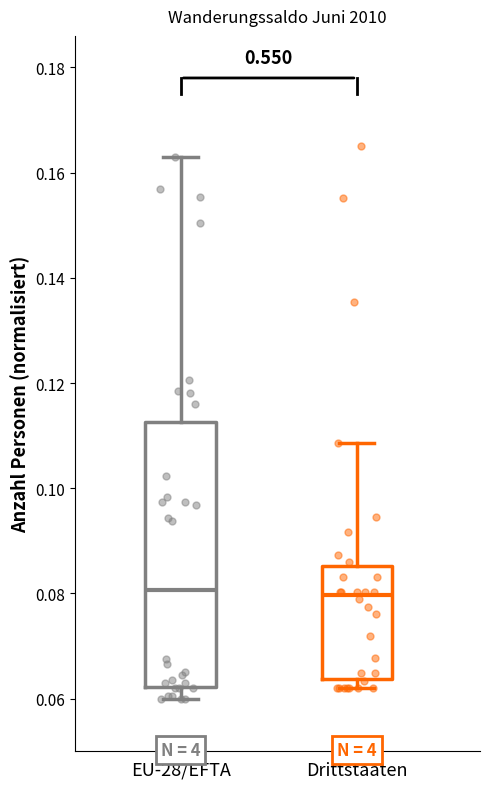

Reading left to right, transcribe this box plot: for each box, give where its median line is, the range the box spans, and where its two whiskers end, as read against the y-axis. The values are not printed on the chart, so give them approximately, as read against the axis.

EU-28/EFTA: median 0.080, box 0.062 to 0.112, whiskers 0.060 to 0.164
Drittstaaten: median 0.080, box 0.064 to 0.086, whiskers 0.062 to 0.108